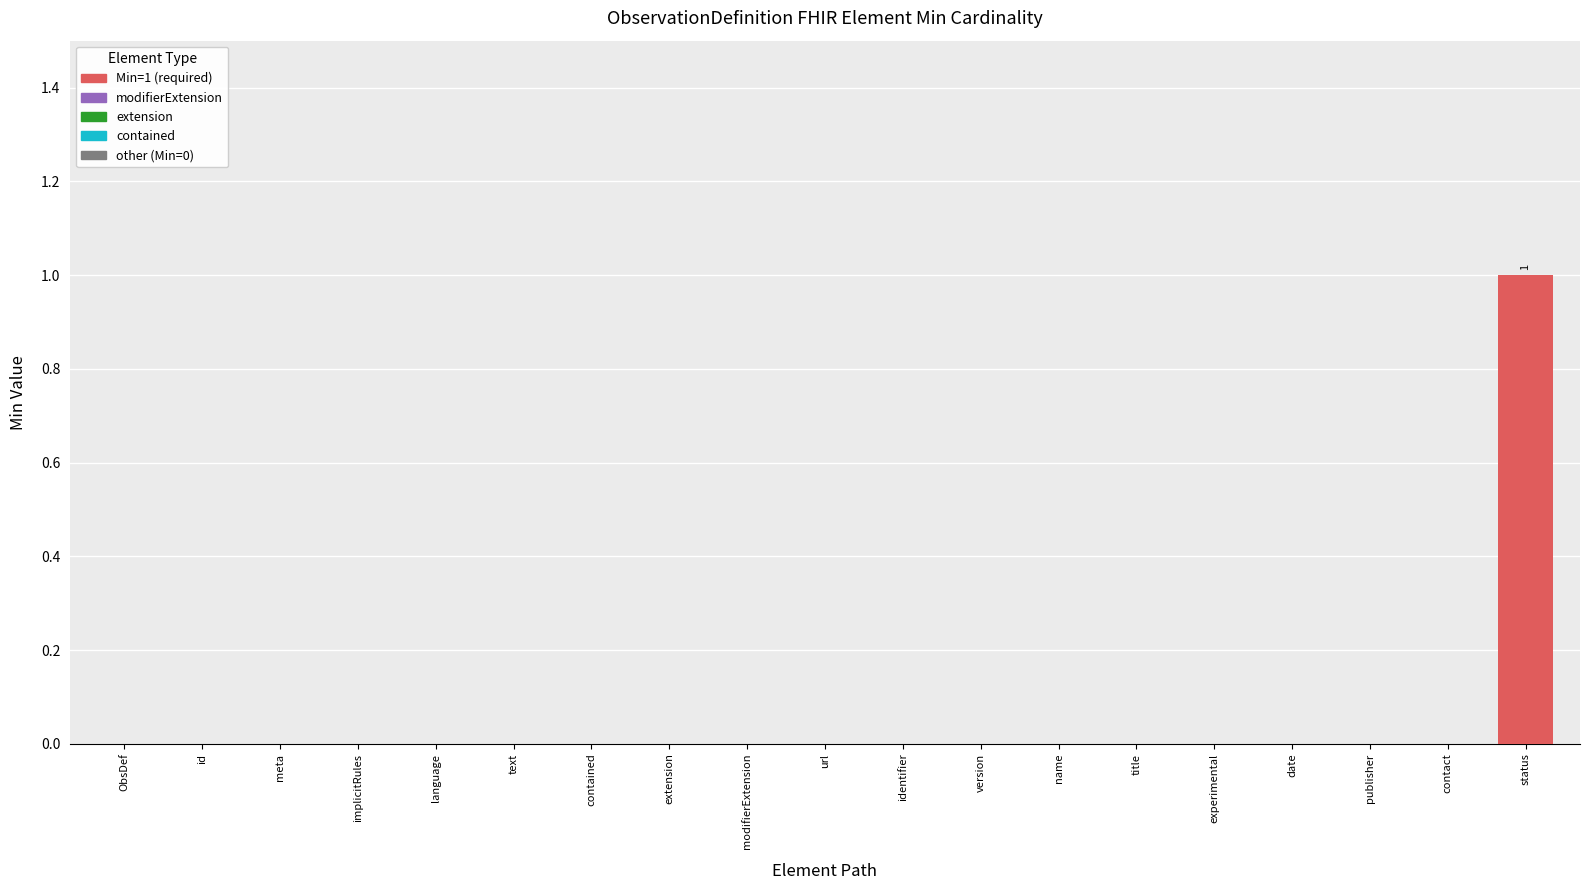

What is the sum of all Min values?

1